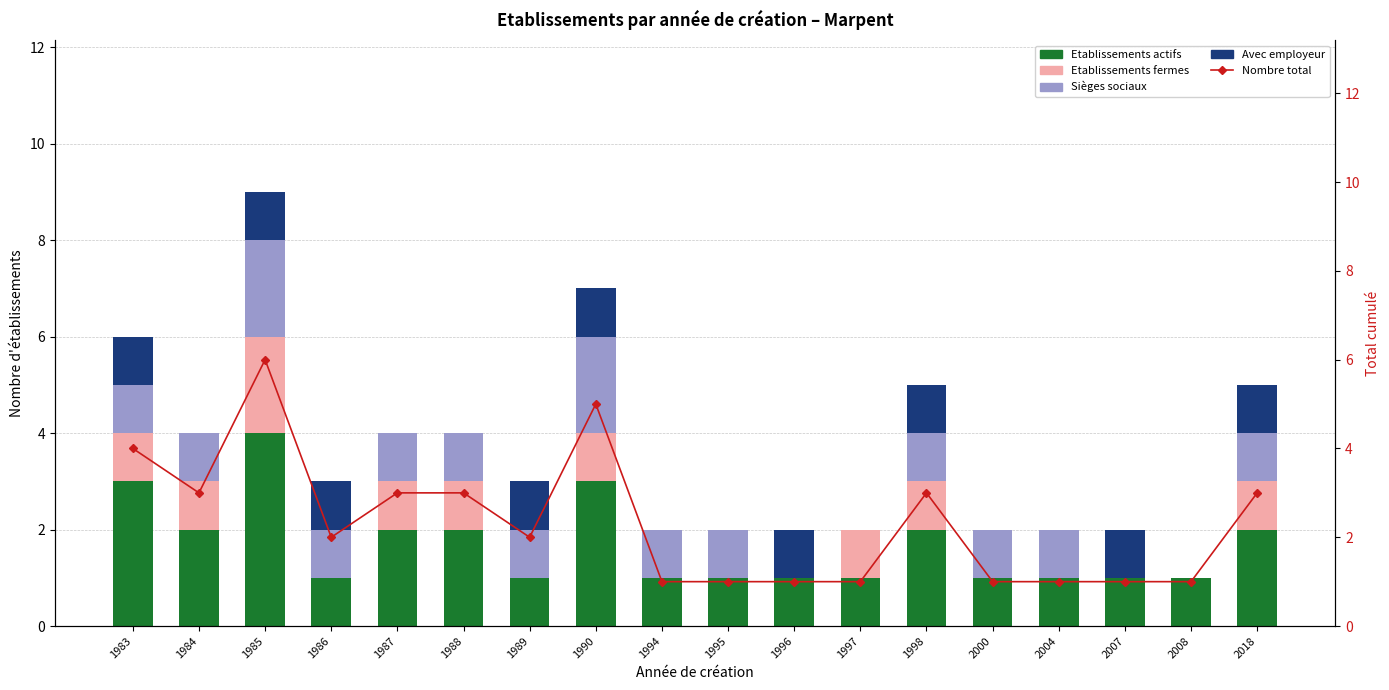

Which series changed the most between 1987 and 1998?

Avec employeur